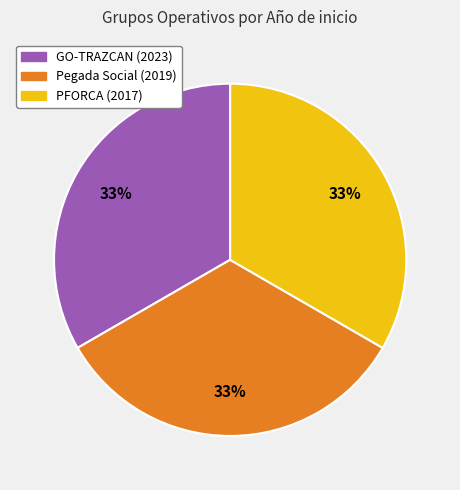

Does GO-TRAZCAN (2023) represent more than half of the total?

No